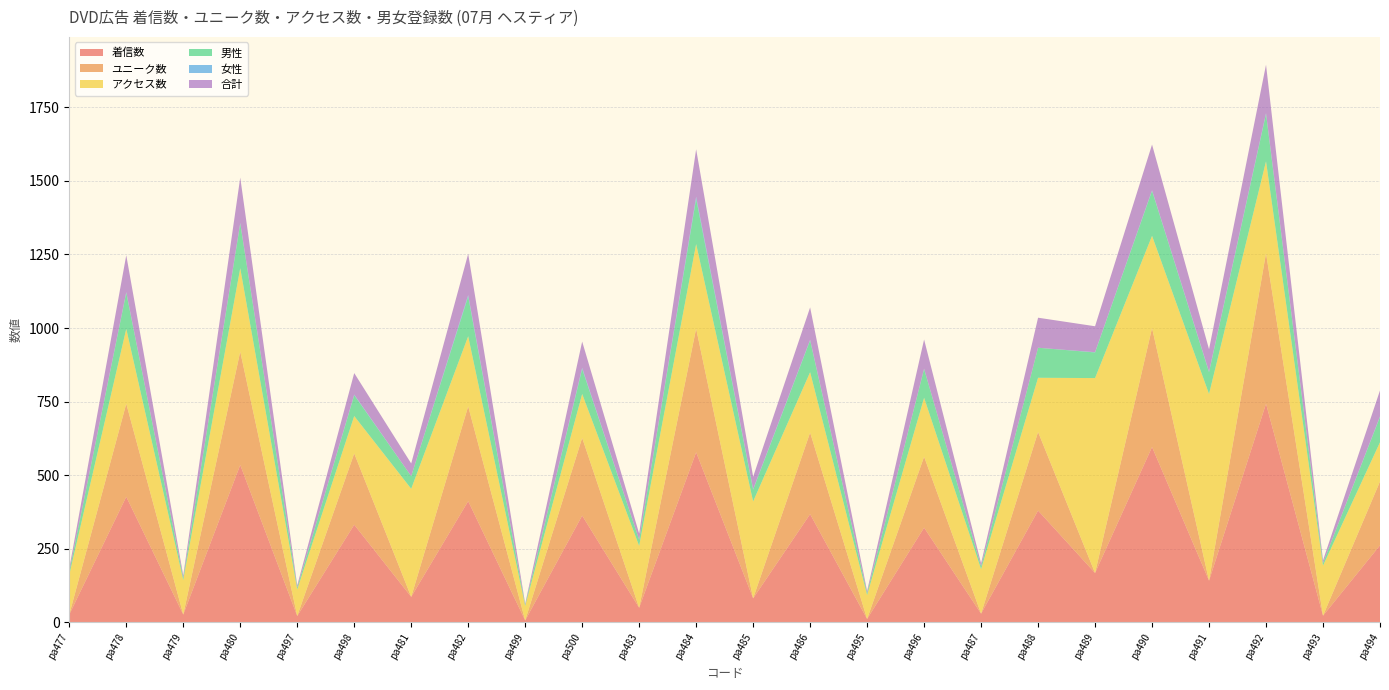

Reading right to left, extract all data points from this chart.

着信数: pa494=262	pa493=23	pa492=743	pa491=142	pa490=596	pa489=168	pa488=380	pa487=30	pa496=322	pa495=12	pa486=368	pa485=82	pa484=578	pa483=50	pa500=363	pa499=7	pa482=412	pa481=87	pa498=332	pa497=22	pa480=535	pa479=27	pa478=427	pa477=27
ユニーク数: pa494=217	pa493=0	pa492=511	pa491=0	pa490=404	pa489=0	pa488=267	pa487=0	pa496=241	pa495=0	pa486=277	pa485=0	pa484=420	pa483=0	pa500=264	pa499=0	pa482=322	pa481=0	pa498=242	pa497=0	pa480=385	pa479=0	pa478=316	pa477=0
アクセス数: pa494=133	pa493=170	pa492=312	pa491=634	pa490=313	pa489=662	pa488=184	pa487=151	pa496=200	pa495=81	pa486=205	pa485=329	pa484=287	pa483=210	pa500=149	pa499=49	pa482=238	pa481=367	pa498=127	pa497=90	pa480=283	pa479=117	pa478=254	pa477=135
男性: pa494=86	pa493=9	pa492=161	pa491=74	pa490=153	pa489=87	pa488=102	pa487=10	pa496=98	pa495=7	pa486=108	pa485=40	pa484=154	pa483=21	pa500=85	pa499=4	pa482=135	pa481=43	pa498=71	pa497=7	pa480=152	pa479=8	pa478=123	pa477=11
女性: pa494=2	pa493=0	pa492=3	pa491=2	pa490=2	pa489=1	pa488=0	pa487=0	pa496=1	pa495=0	pa486=2	pa485=2	pa484=7	pa483=0	pa500=4	pa499=0	pa482=5	pa481=0	pa498=2	pa497=0	pa480=2	pa479=0	pa478=2	pa477=0
合計: pa494=88	pa493=9	pa492=164	pa491=76	pa490=155	pa489=88	pa488=102	pa487=10	pa496=99	pa495=7	pa486=110	pa485=42	pa484=161	pa483=21	pa500=89	pa499=4	pa482=140	pa481=43	pa498=73	pa497=7	pa480=154	pa479=8	pa478=125	pa477=11